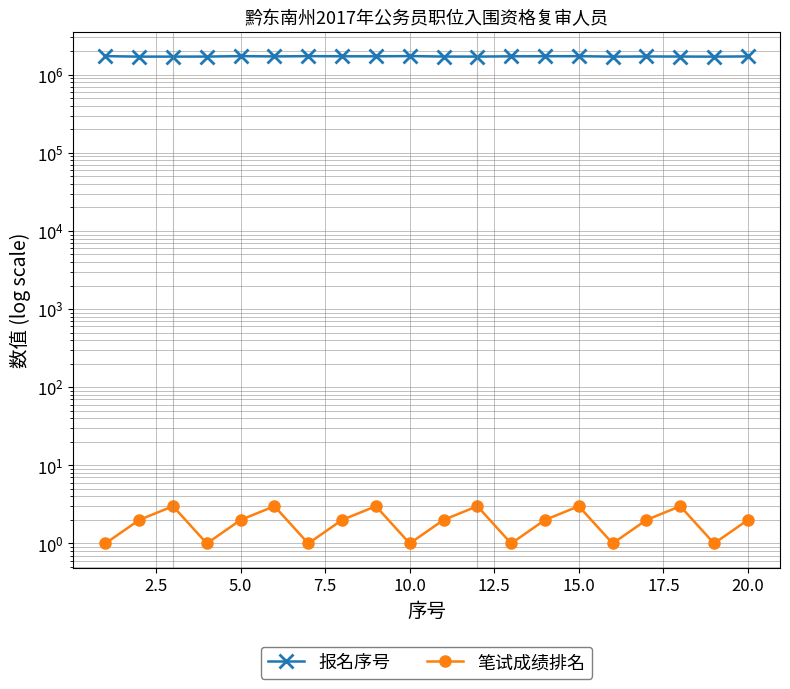

Which series has the largest range (max minus min)?

报名序号